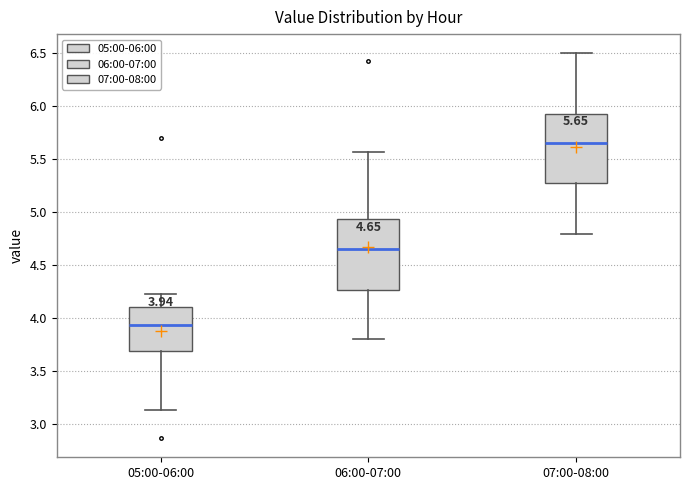

Which box's median line is the highest?

07:00-08:00